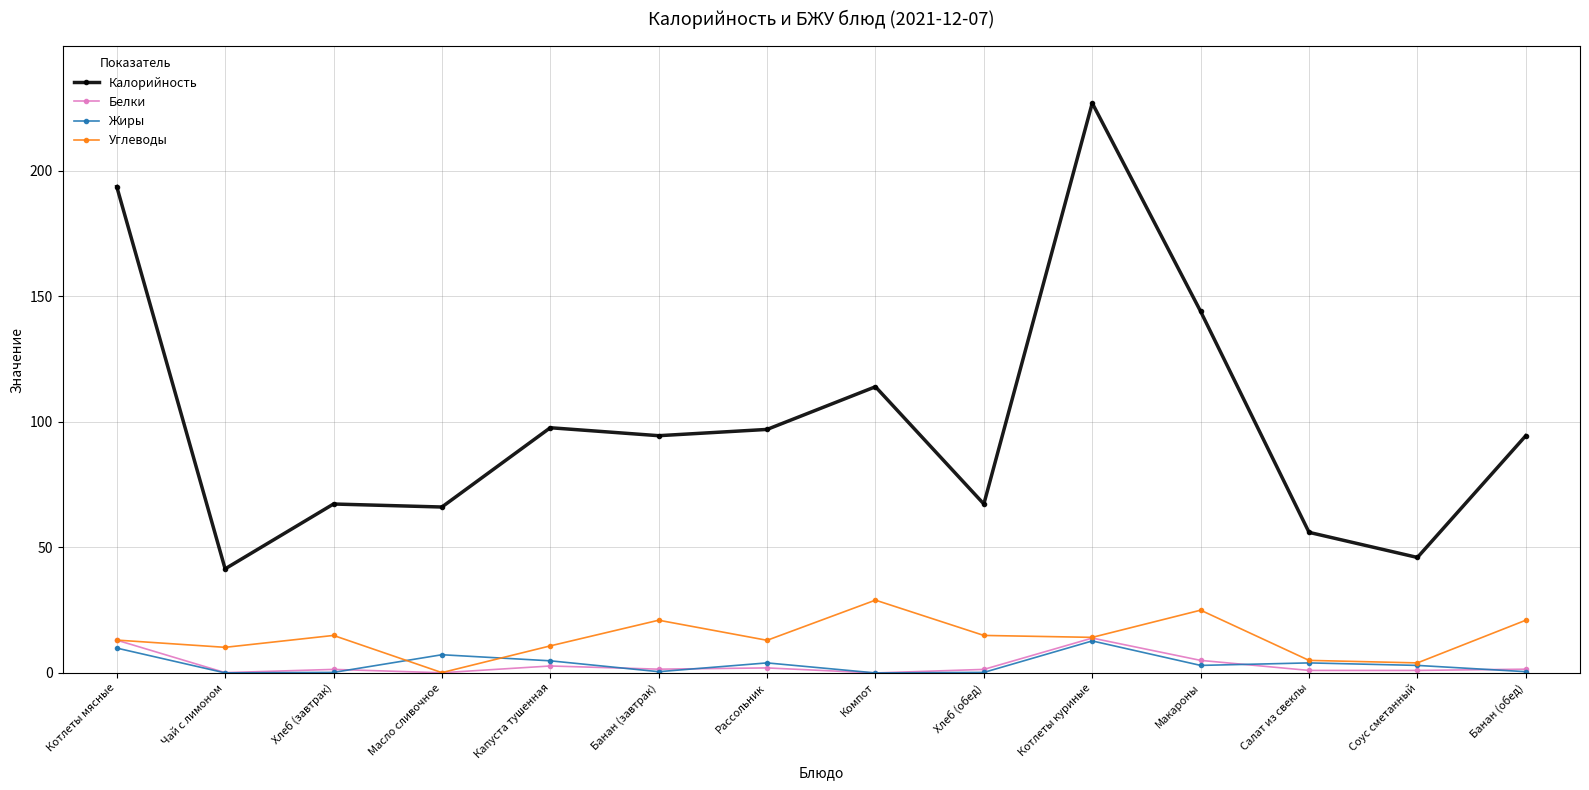

Which series has the largest total across all categories?

Калорийность